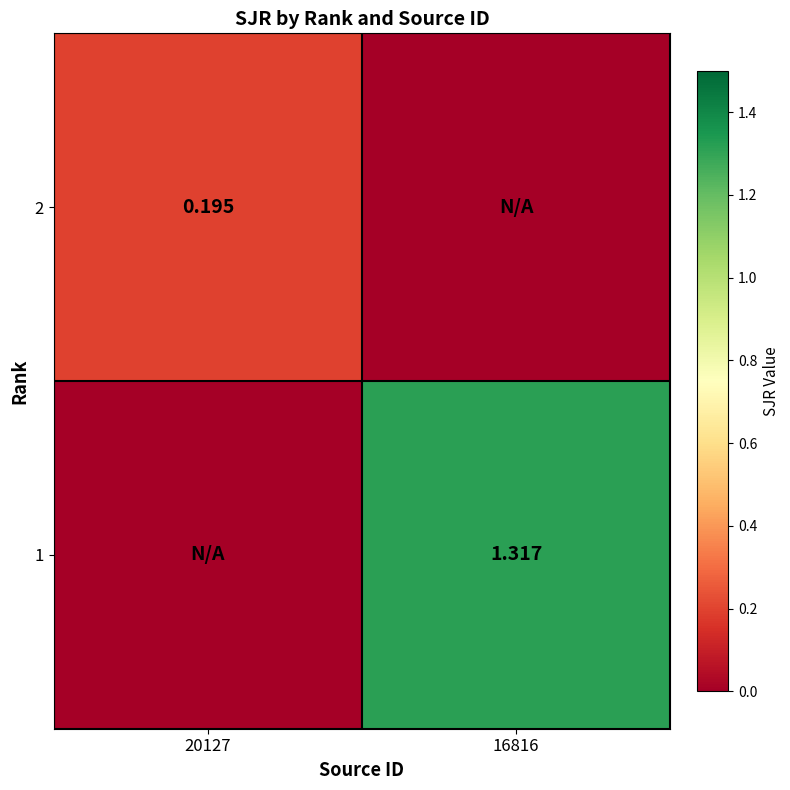

Is the value of 2 at 20127 greater than the value of 1 at 16816?

No